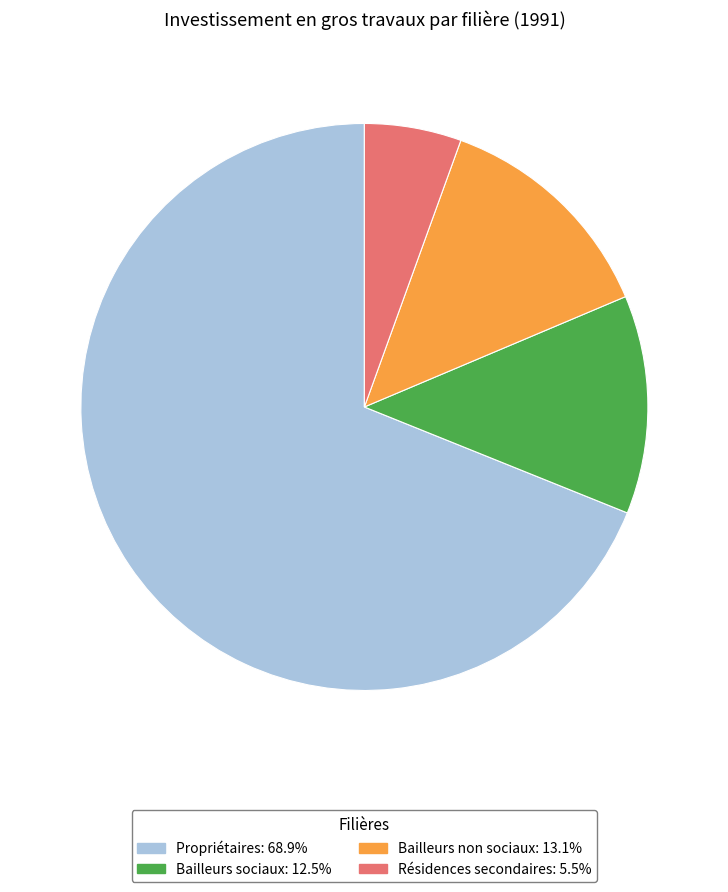

Rank the categories by value from highest to lowest.

Propriétaires, Bailleurs non sociaux, Bailleurs sociaux, Résidences secondaires